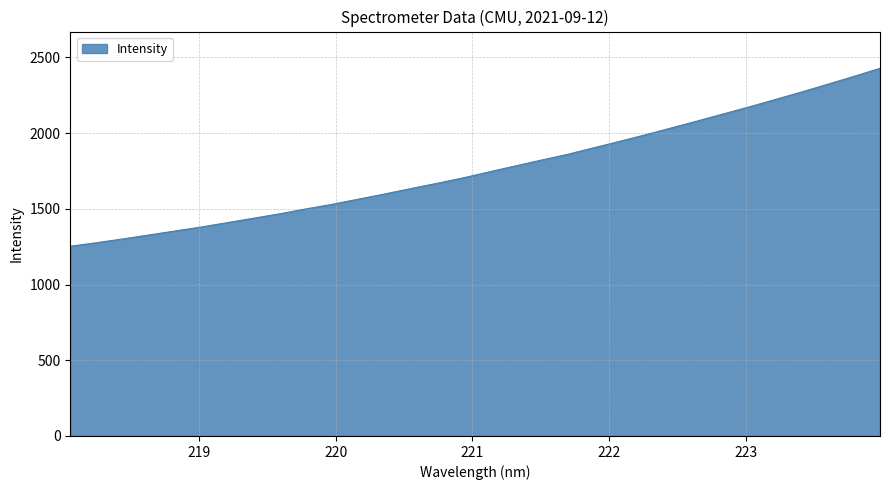

Does the chart have visible grid lines?

Yes